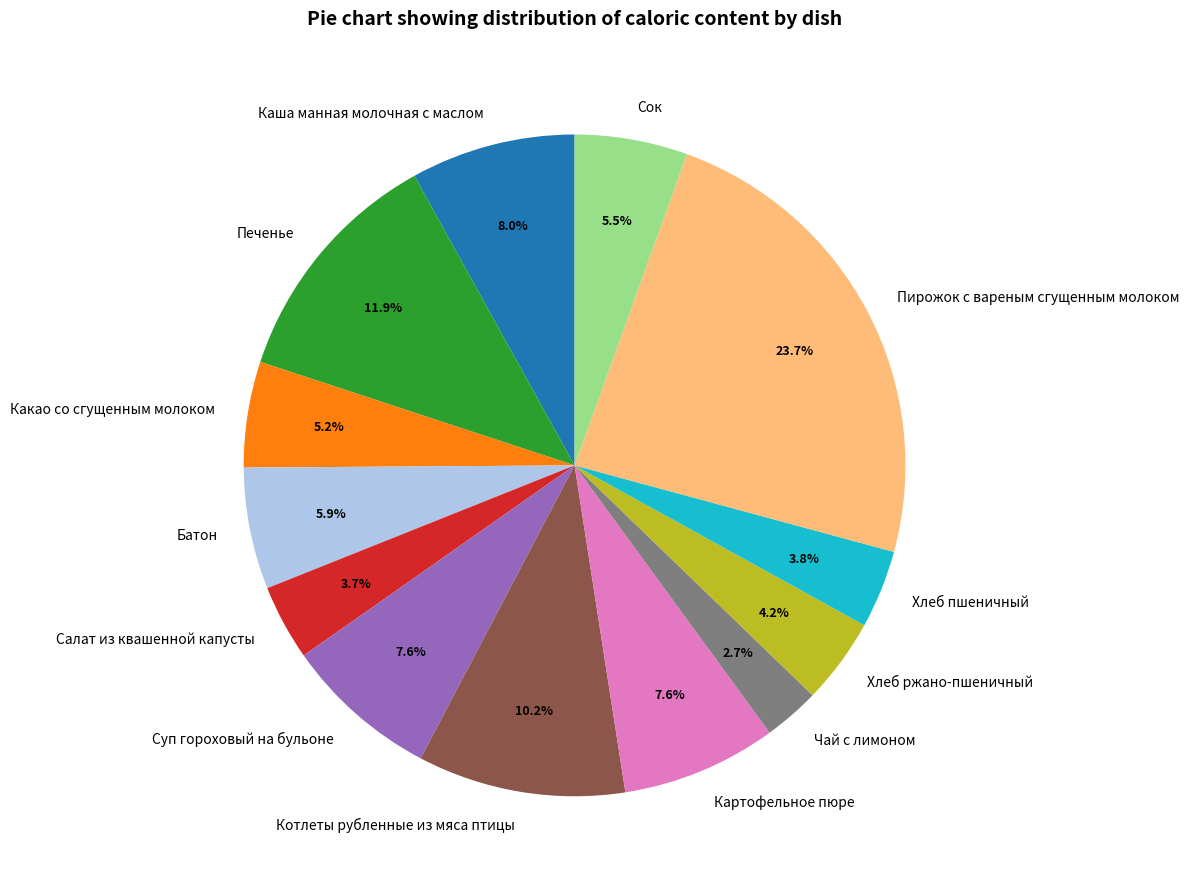

Which has a higher value, Суп гороховый на бульоне or Какао со сгущенным молоком?

Суп гороховый на бульоне